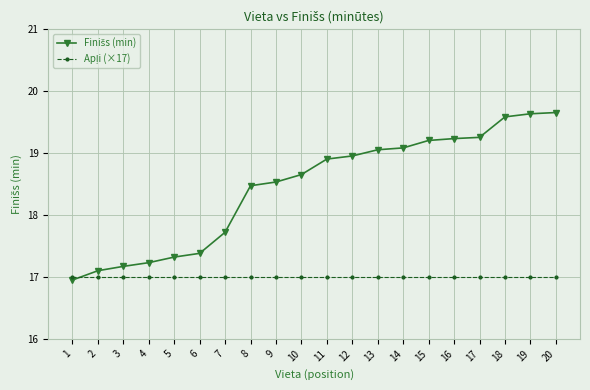

What is the total value across all series at 16?

36.2